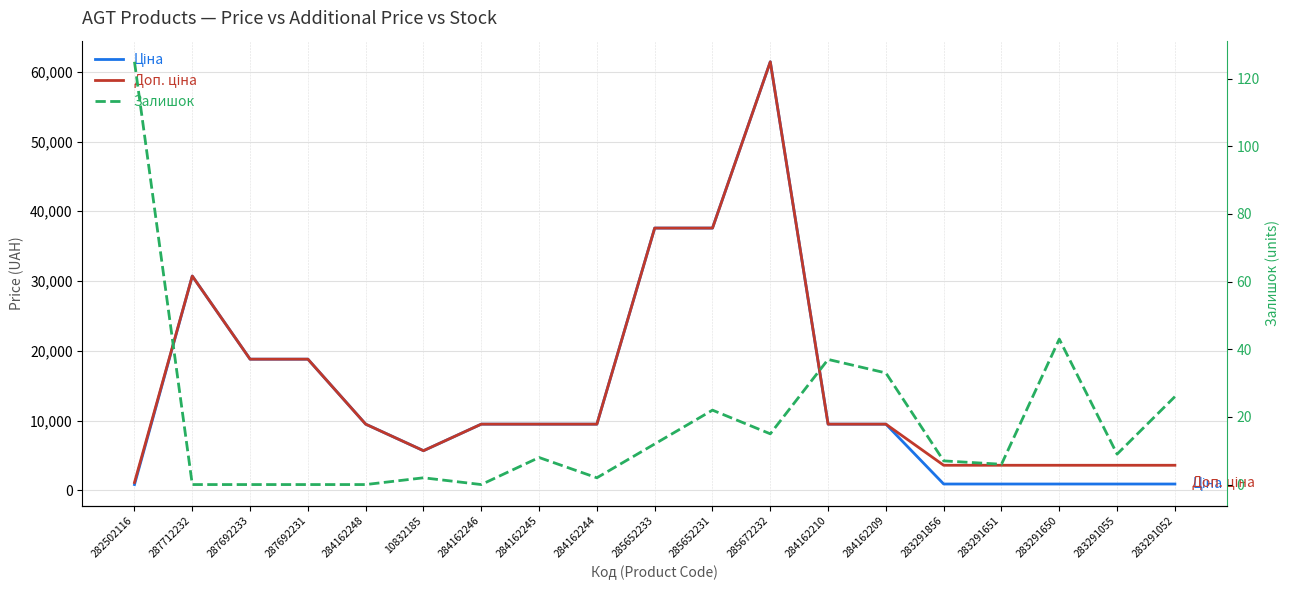

What is the label of the 12th point from the left?

285672232